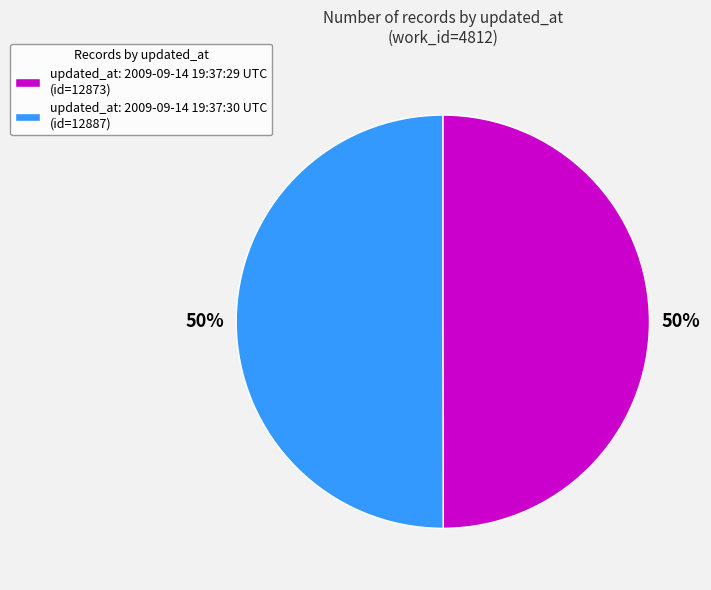

To the nearest percent, what is the average slice percentage?

50%